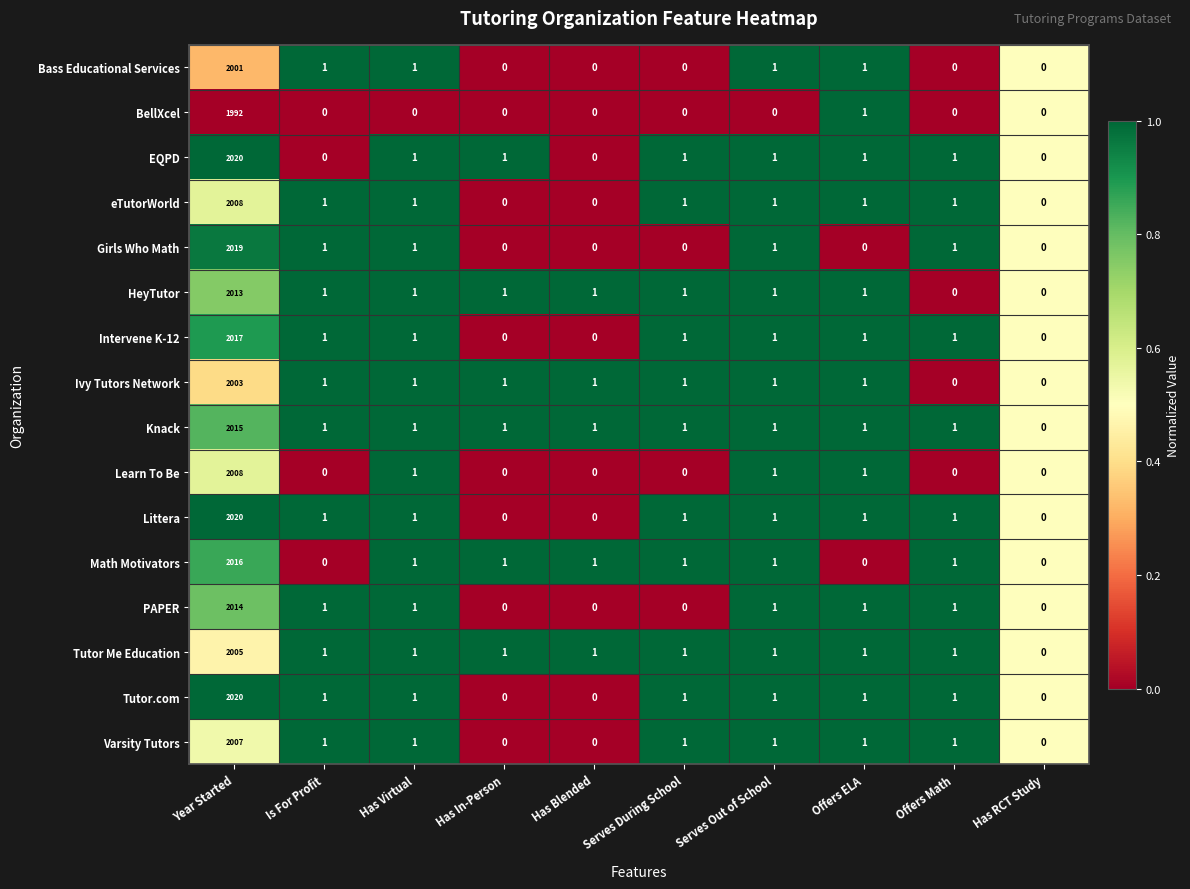

Count the number of categories in the chart.

10